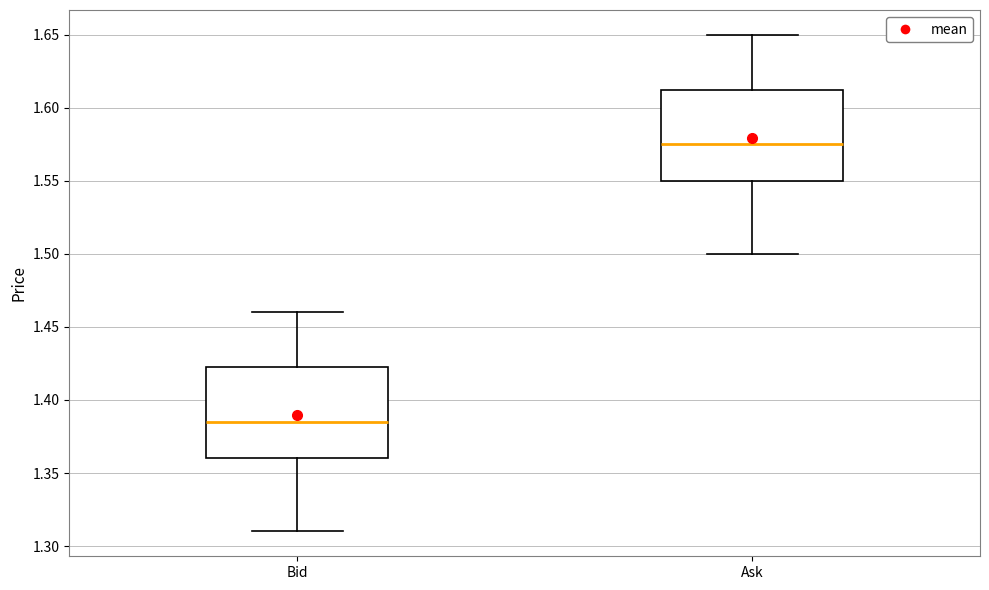

Reading left to right, transcribe this box plot: for each box, give where its median line is, the range the box spans, and where its two whiskers end, as read against the y-axis. The values are not printed on the chart, so give them approximately, as read against the axis.

Bid: median 1.385, box 1.360 to 1.425, whiskers 1.310 to 1.460
Ask: median 1.575, box 1.550 to 1.615, whiskers 1.500 to 1.650